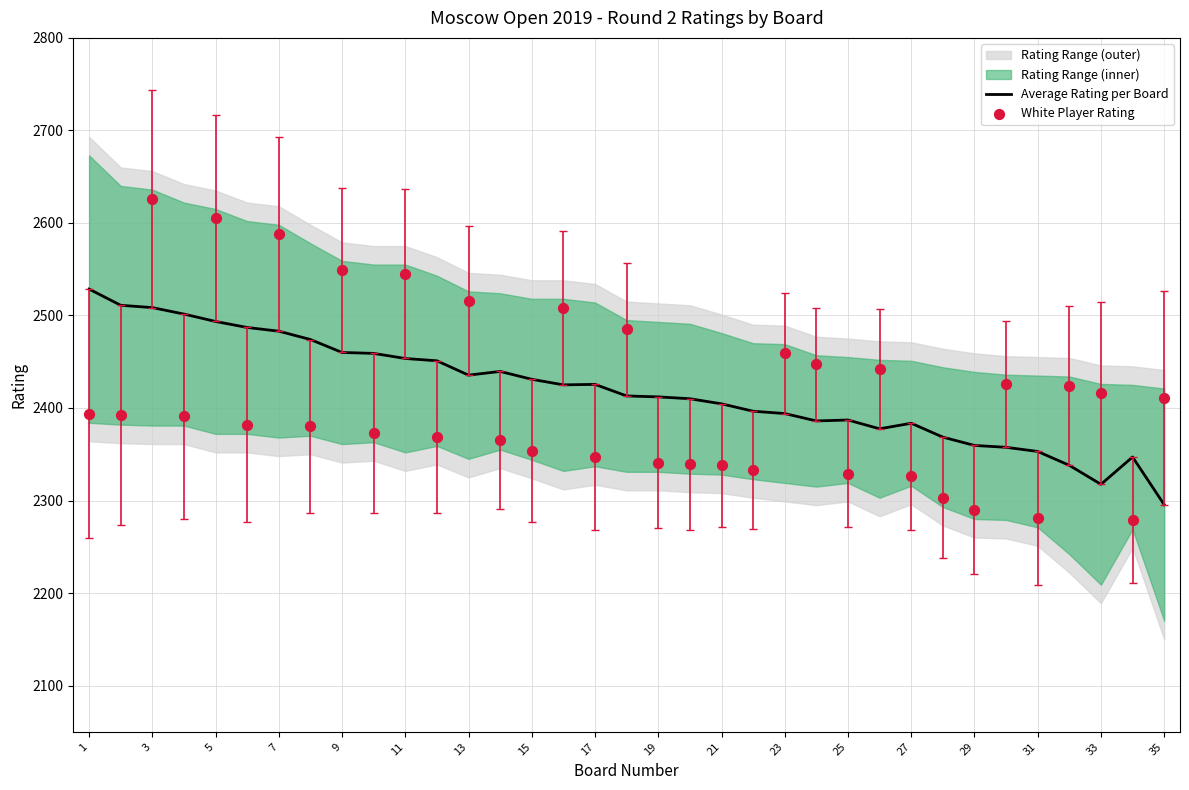

The value of Average Rating per Board at 19 is 585.7. True or false?

False